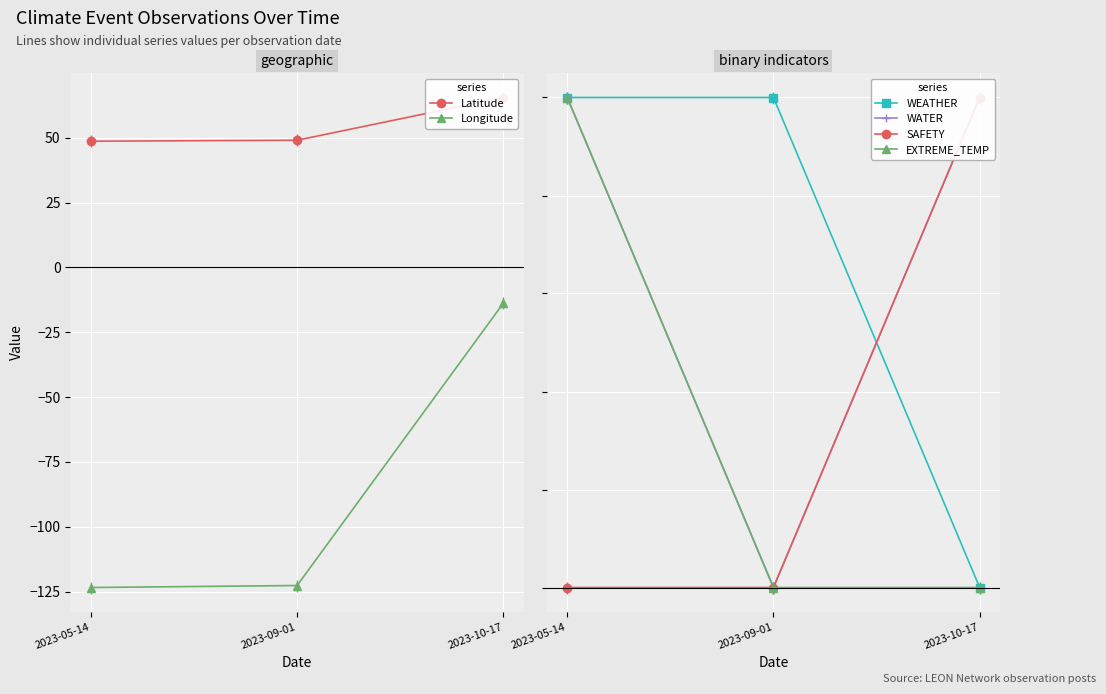

Reading right to left, extract all data points from this chart.

Latitude: 2023-10-17=65.5	2023-09-01=49.0	2023-05-14=48.7
Longitude: 2023-10-17=-13.8	2023-09-01=-122.7	2023-05-14=-123.4
WEATHER: 2023-10-17=0.0	2023-09-01=1.0	2023-05-14=1.0
WATER: 2023-10-17=1.0	2023-09-01=0.0	2023-05-14=1.0
SAFETY: 2023-10-17=1.0	2023-09-01=0.0	2023-05-14=0.0
EXTREME_TEMP: 2023-10-17=0.0	2023-09-01=0.0	2023-05-14=1.0